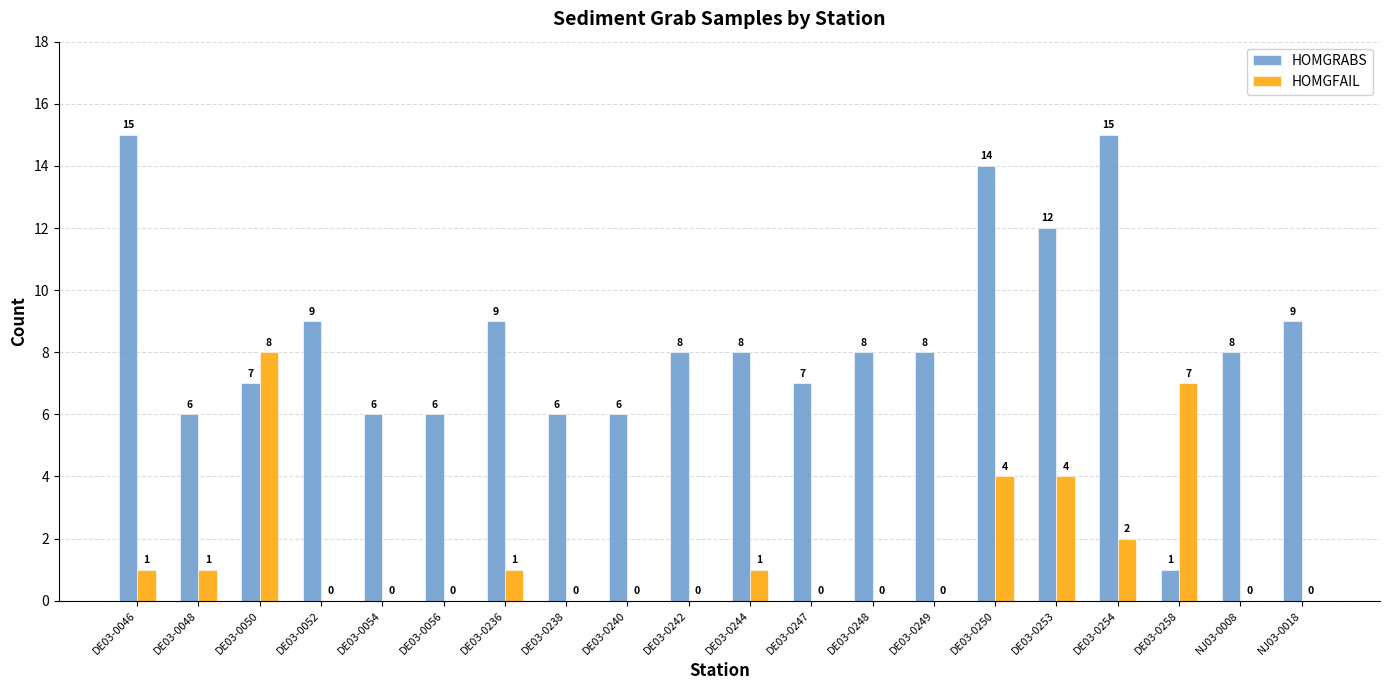

What is the difference between the HOMGFAIL values at DE03-0238 and DE03-0254?

2